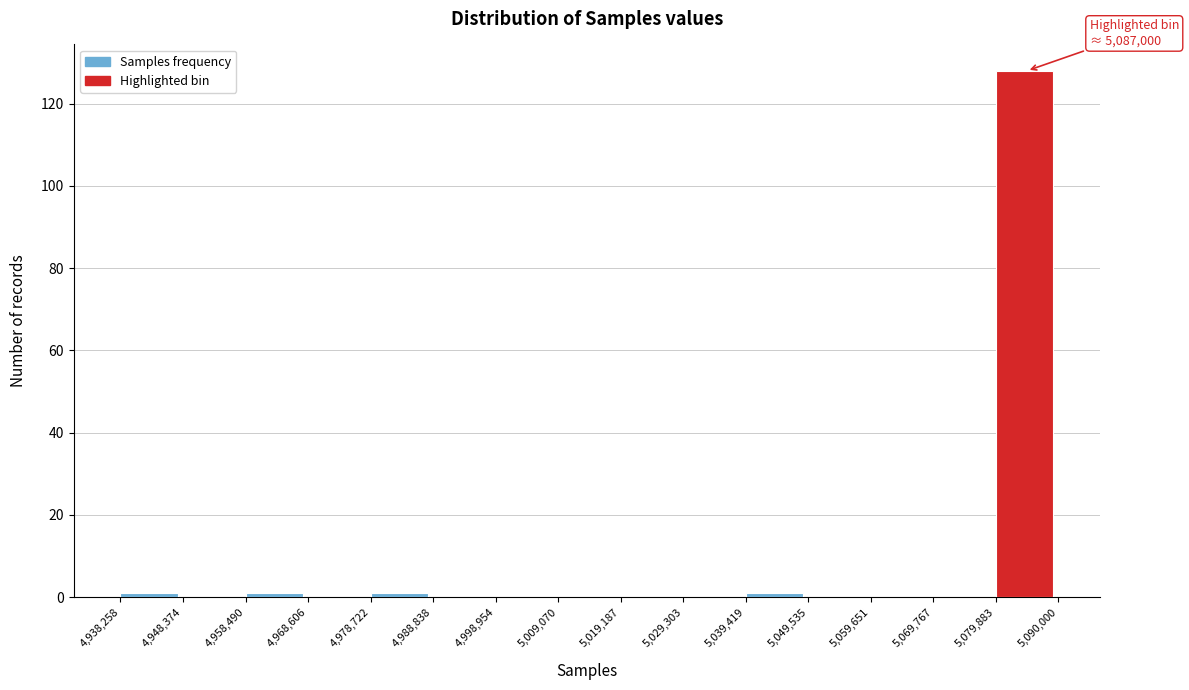

Which range on the x-axis has the tallest bar?

5,079,883 to 5,090,000